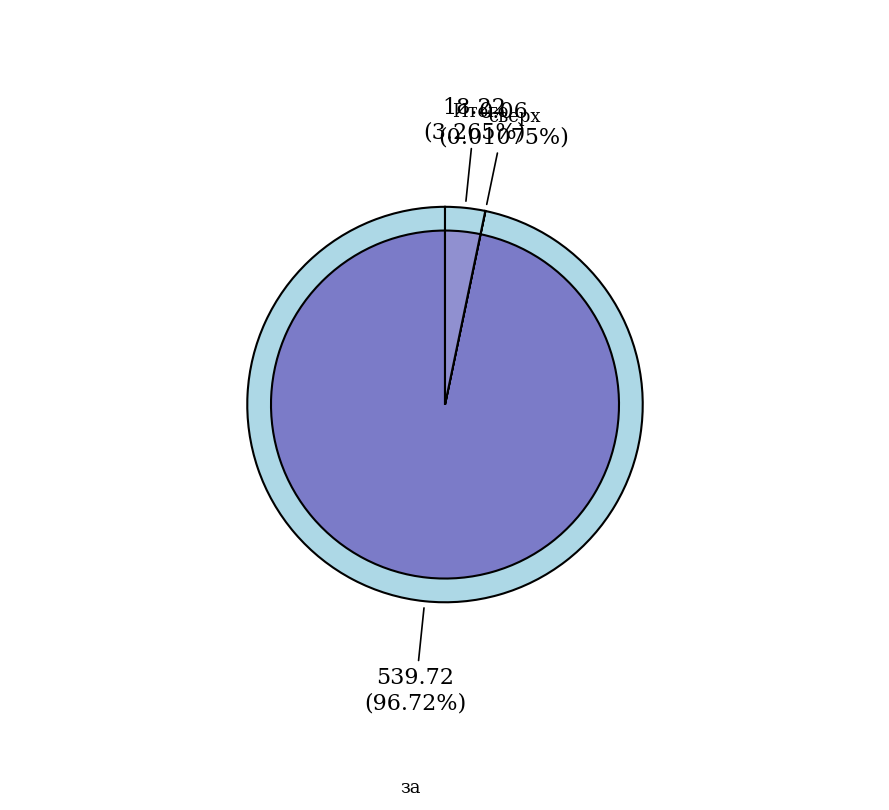

Between сверх минимального размера взноса and за счет минимального взноса, which is larger?

за счет минимального взноса